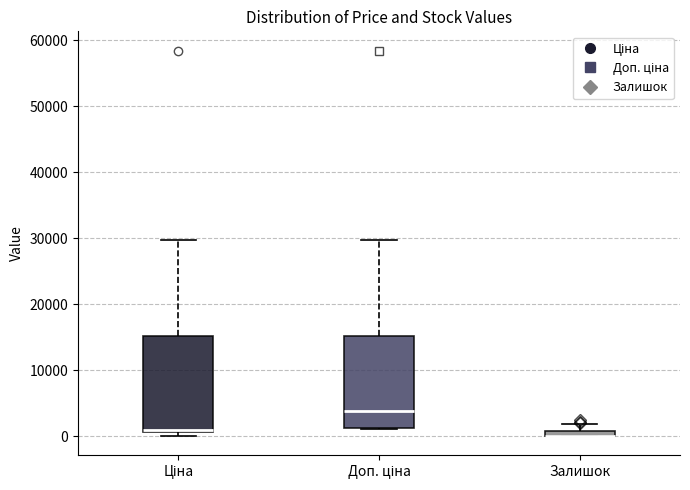

Where does the upper whisker of the box for Доп. ціна end on the y-axis? The values are not printed on the chart, so give them approximately, as read against the axis.

30000